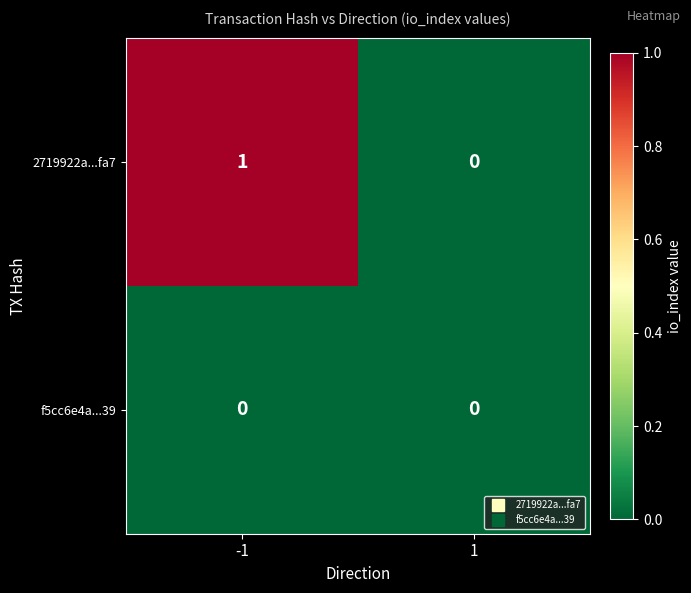

Reading left to right, what are all the values shown in this chart?

2719922a...fa7: -1=1	1=0
f5cc6e4a...39: -1=0	1=0